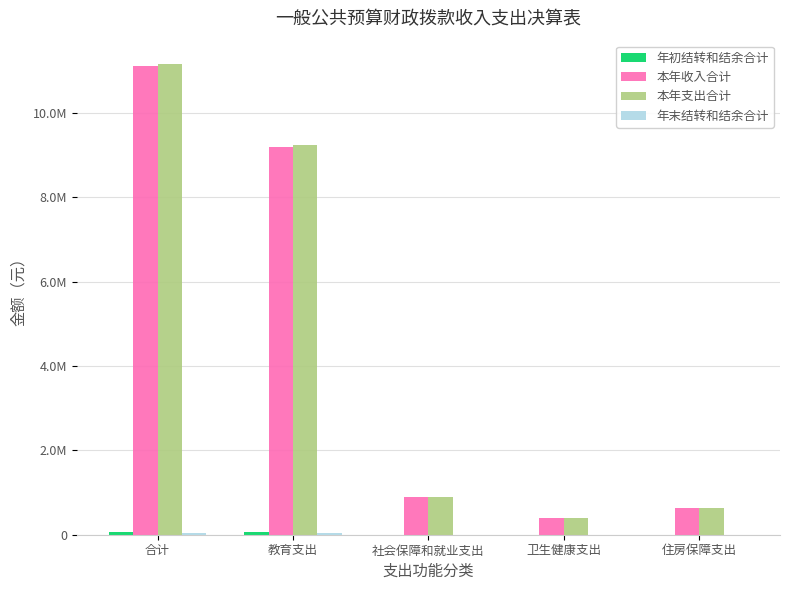

List the labels in order of 年初结转和结余合计 value, largest first.

合计, 教育支出, 社会保障和就业支出, 卫生健康支出, 住房保障支出